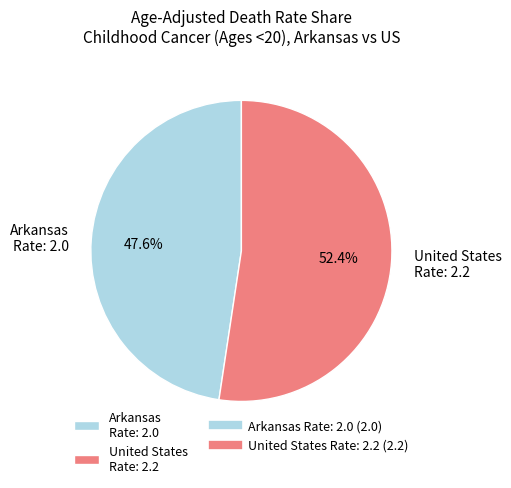

Does any single category account for the majority?

Yes